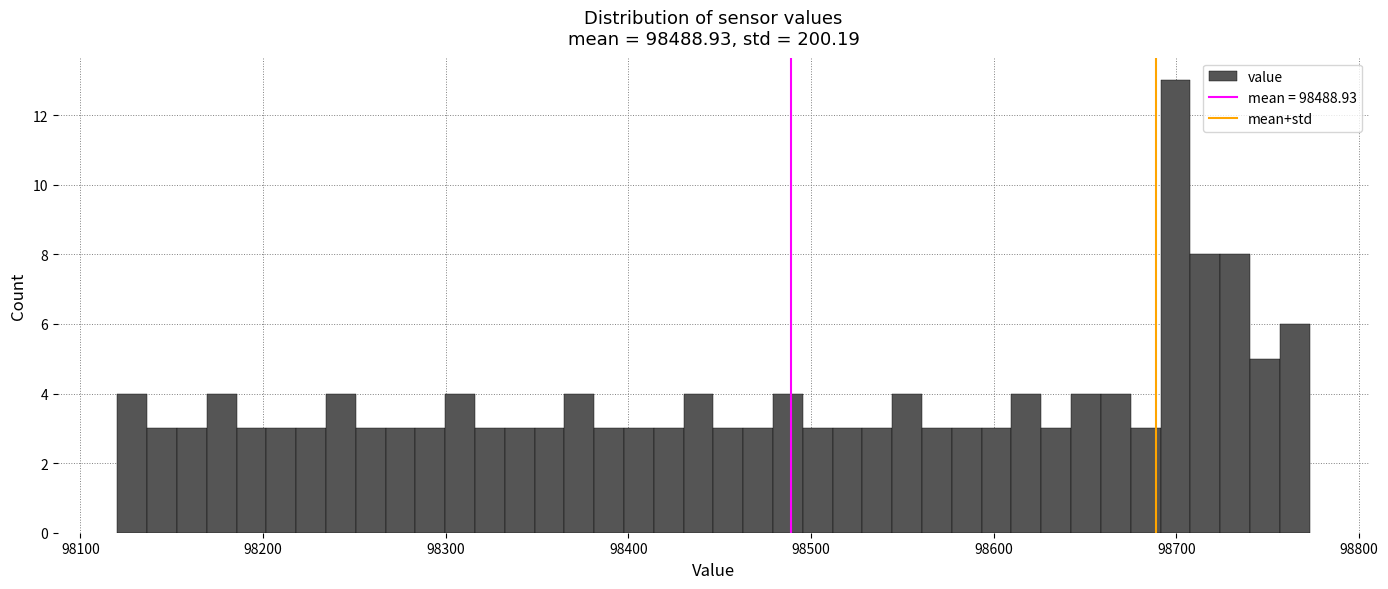

Read against the x-axis, roughly where is the centre of the tallest bar?

98700